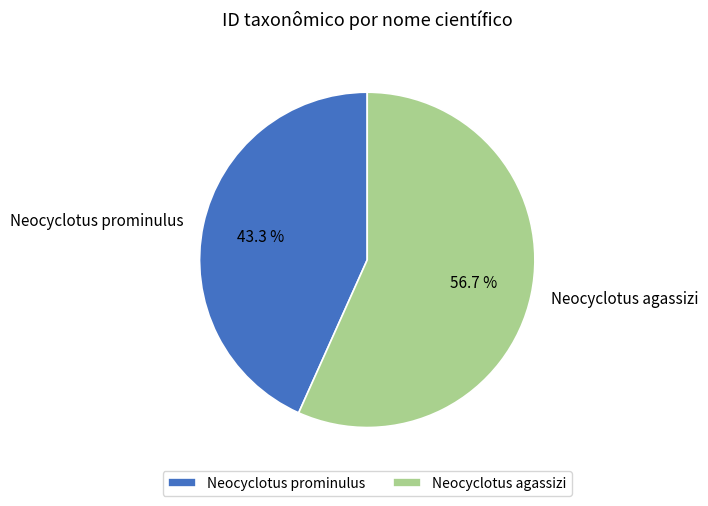

Approximately how many times larger is the value at Neocyclotus agassizi compared to Neocyclotus prominulus?

1.3